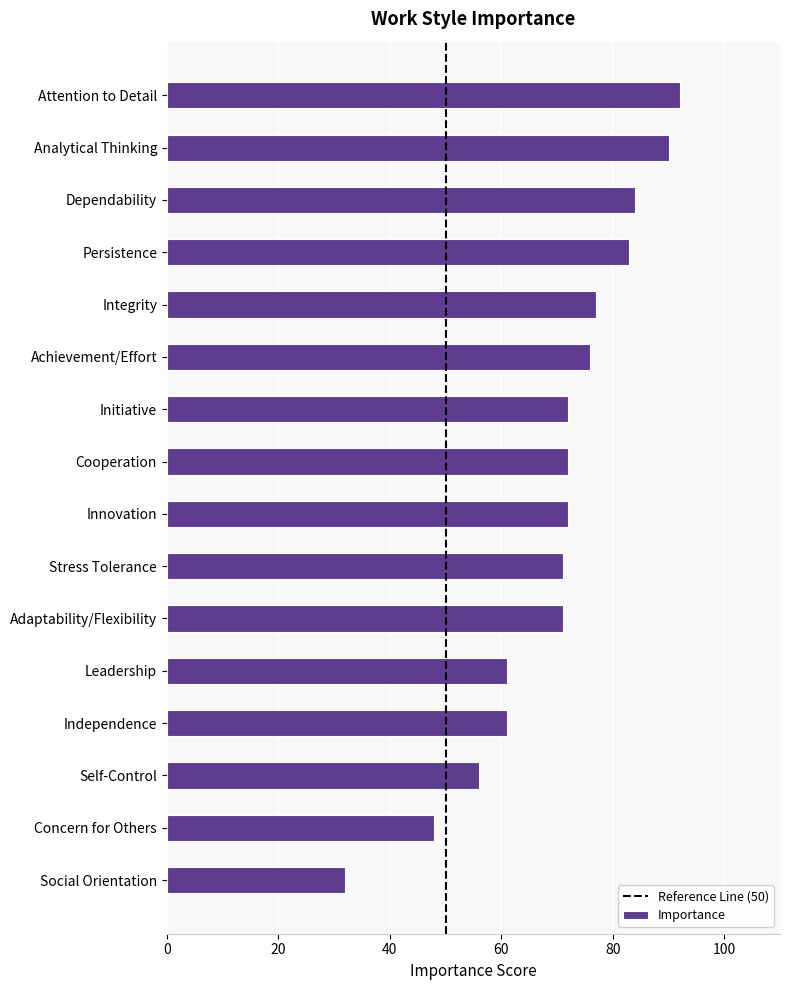

At which category does the chart reach its peak across all series?

Attention to Detail